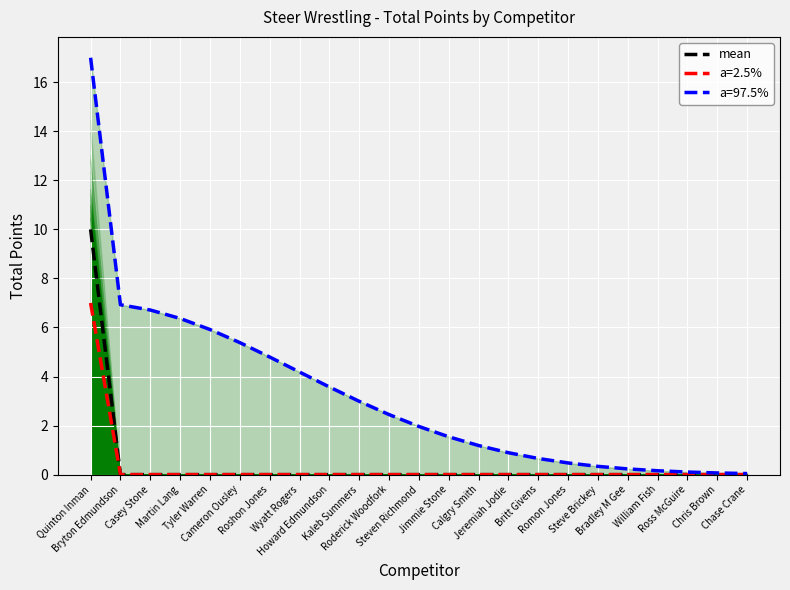

Does the chart display data point markers on the line(s)?

No